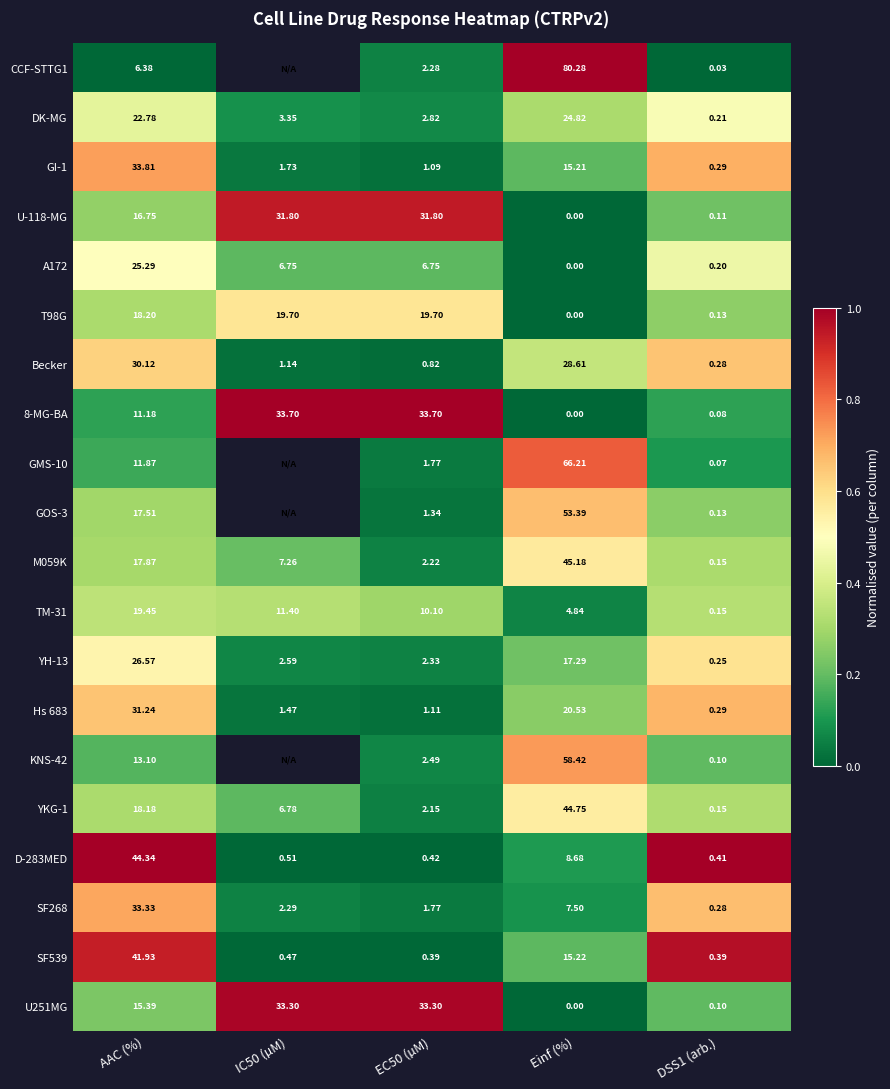

What is the total value across all series at DSS1 (arb.)?

3.8